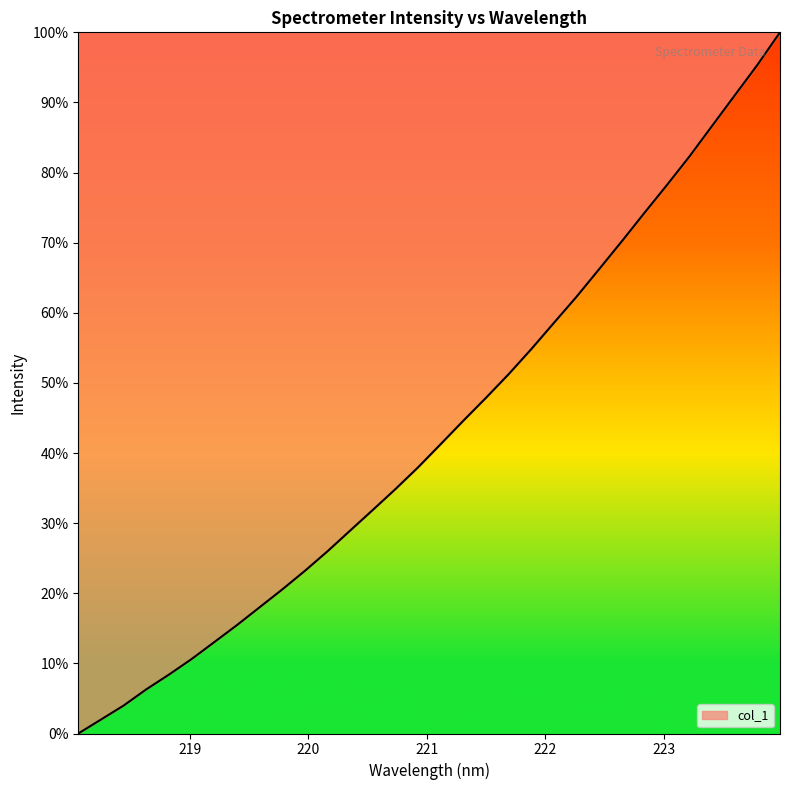

How many values are above zero?

31